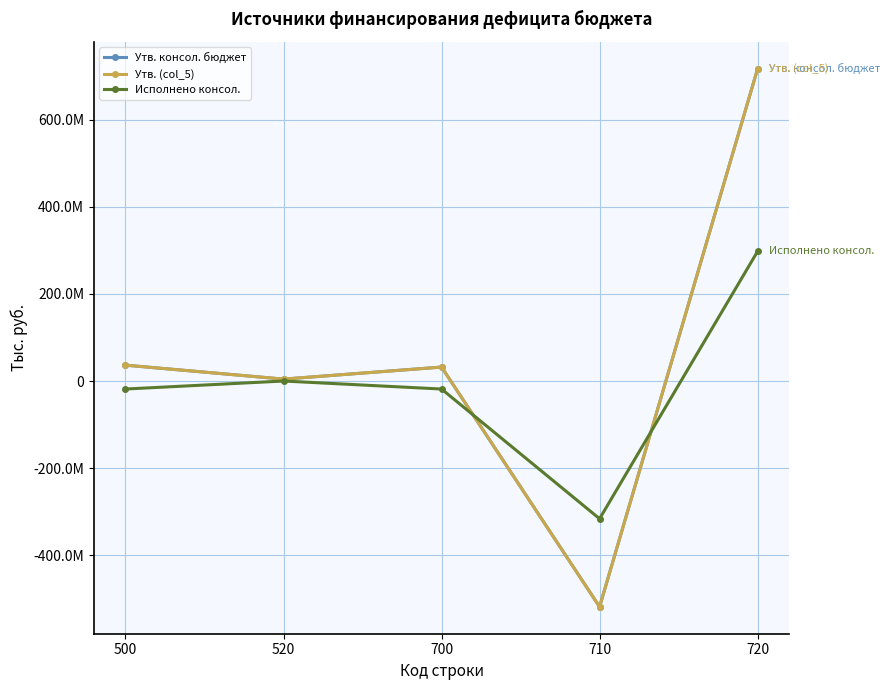

How many interior local peaks does the Исполнено консол. series have?

1